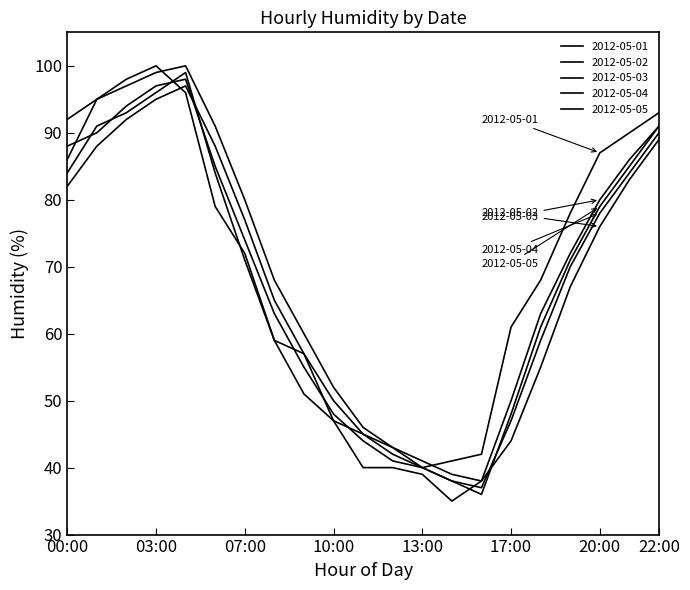

Reading right to left, what are all the values shown in this chart?

2012-05-01: 93	90	87	78	68	61	42	41	40	43	45	47	57	59	72	79	96	100	98	95	86
2012-05-02: 89	83	76	67	55	44	38	35	39	40	40	47	51	59	71	84	99	96	93	91	84
2012-05-03: 91	86	80	72	63	50	38	39	41	43	46	52	60	68	80	91	100	99	97	95	92
2012-05-04: 90	84	78	70	59	47	37	38	40	41	44	48	55	63	74	85	98	97	94	90	88
2012-05-05: 91	85	79	71	61	48	36	38	40	42	45	50	57	65	77	88	97	95	92	88	82